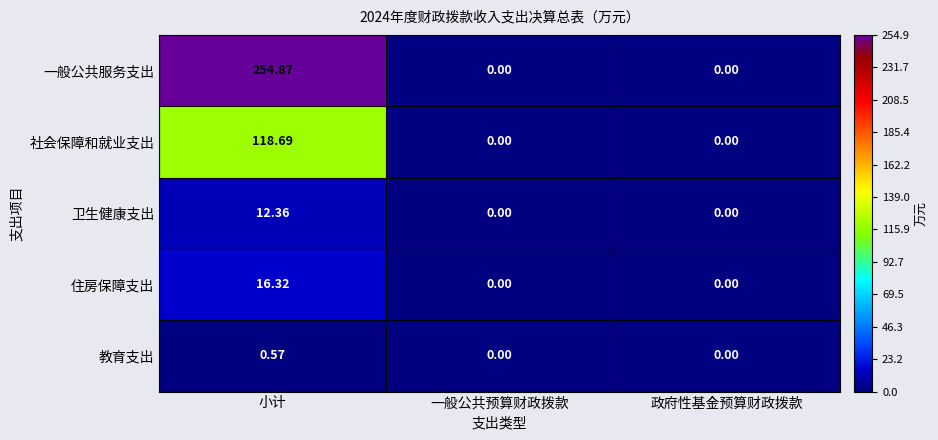

What is the spread (max minus min) of values at 小计?

254.3